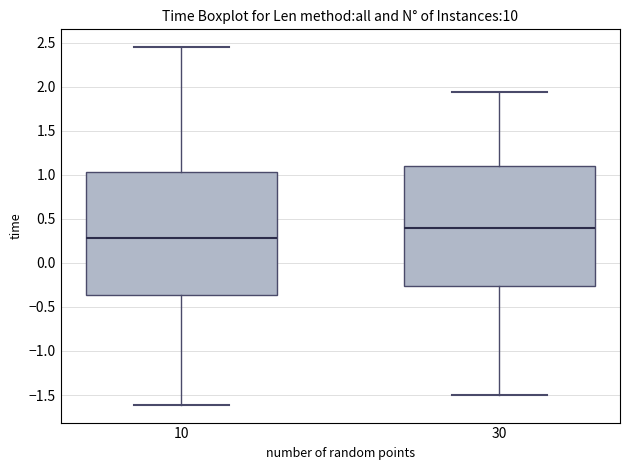

Reading left to right, transcribe this box plot: for each box, give where its median line is, the range the box spans, and where its two whiskers end, as read against the y-axis. The values are not printed on the chart, so give them approximately, as read against the axis.

10: median 0.30, box -0.35 to 1.05, whiskers -1.60 to 2.45
30: median 0.40, box -0.25 to 1.10, whiskers -1.50 to 1.95